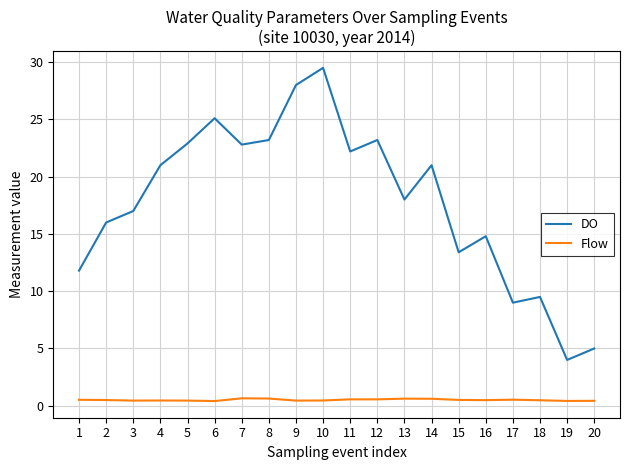

At which label is DO closest to 16?

2